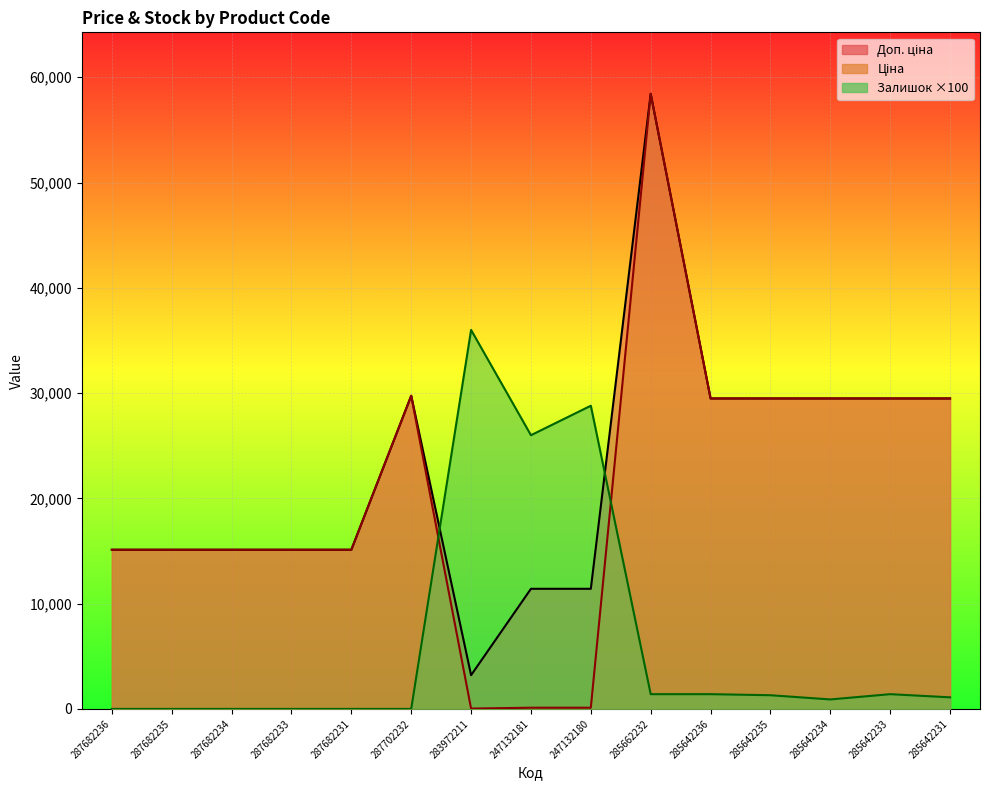

Read the Ціна value at 285642236.

29491.5